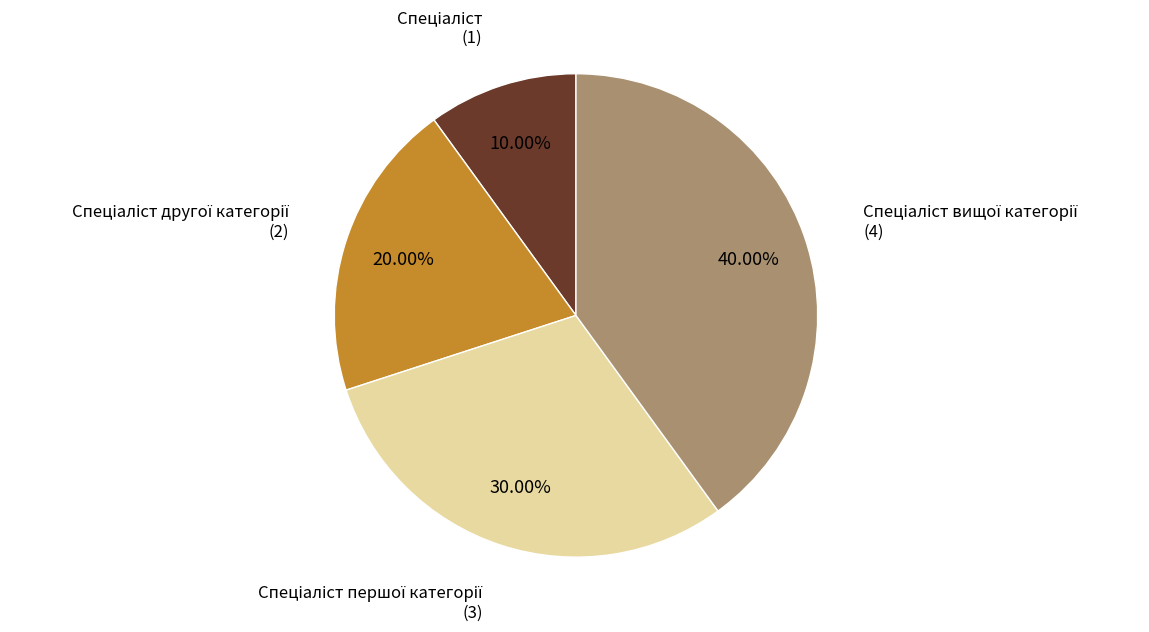

To the nearest percent, what is the difference between the largest and smallest slice percentages?

30%